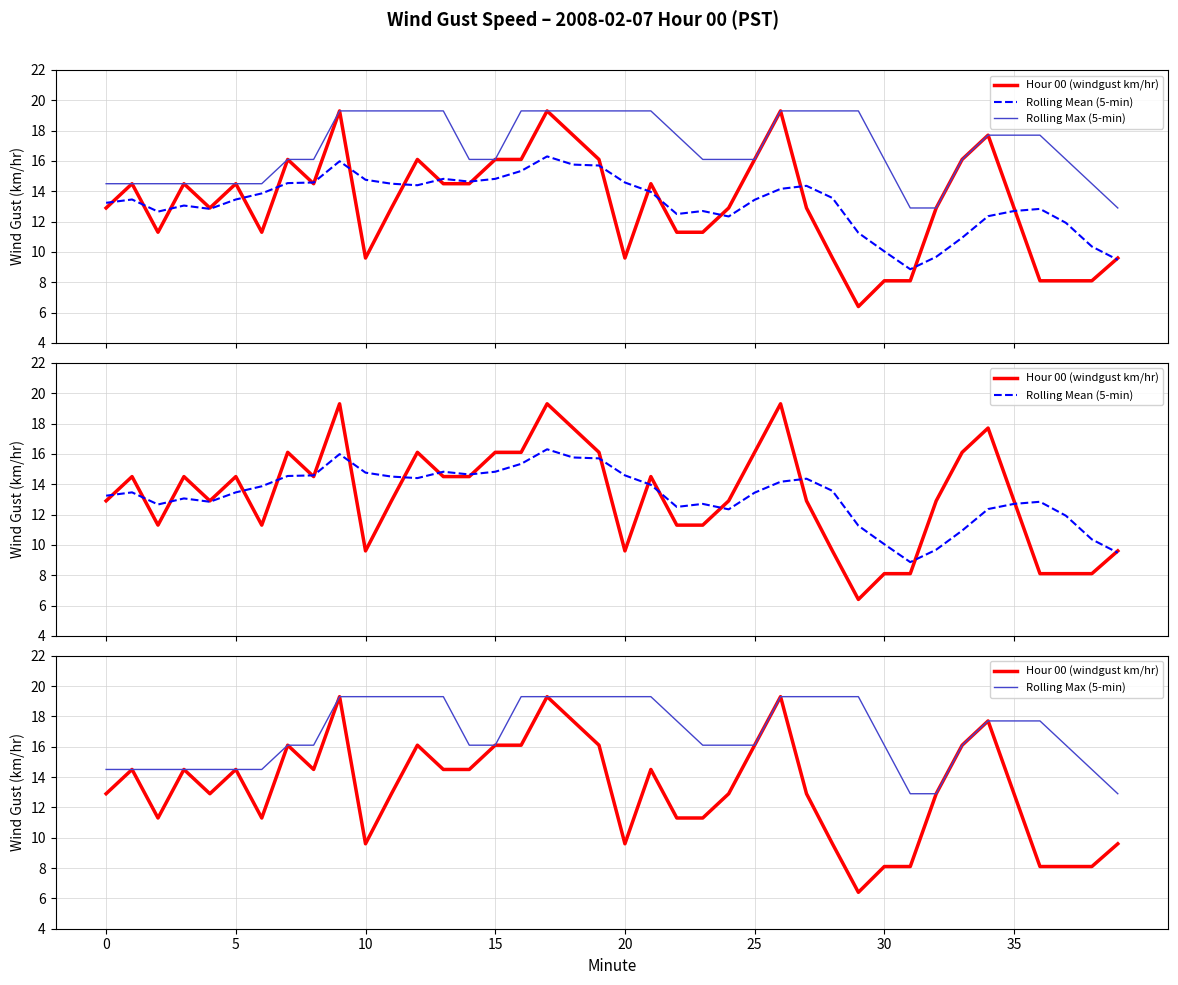

True or false: Rolling Max (5-min) has more than 1 points higher than both neighbors.

False